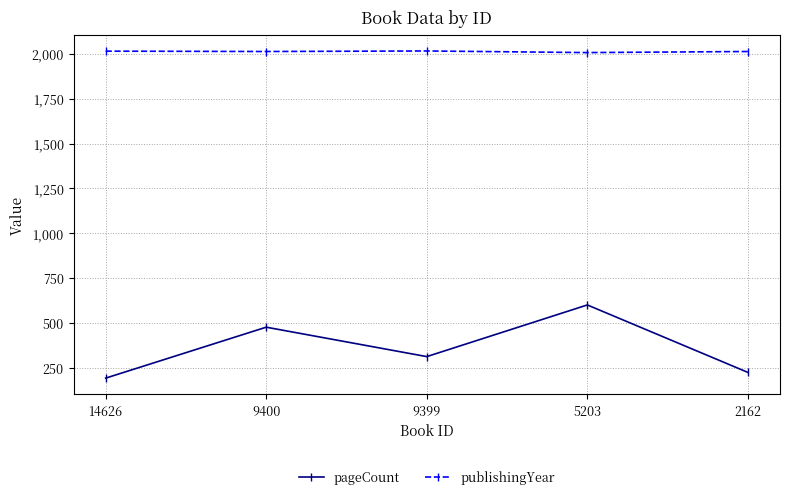

True or false: publishingYear and pageCount intersect in this chart.

False